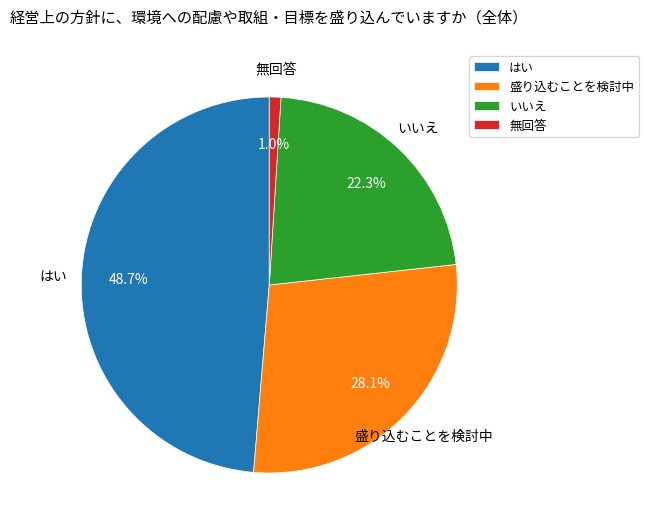

Is はい the majority of the pie?

No